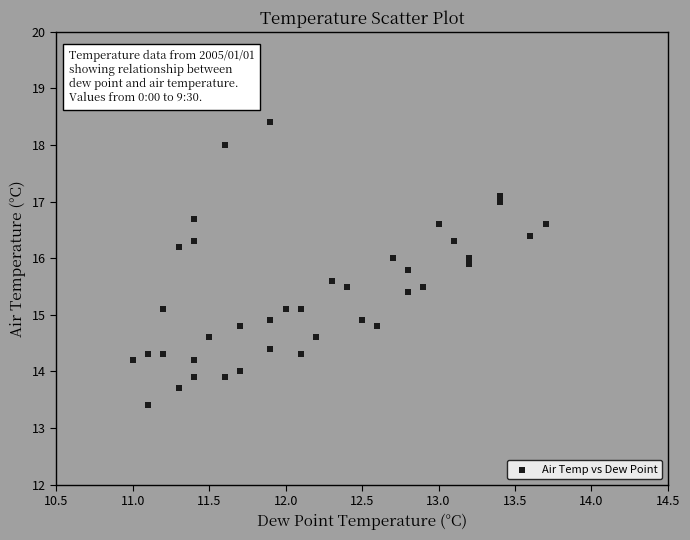

What is the range of X values (max minus min)?

2.7